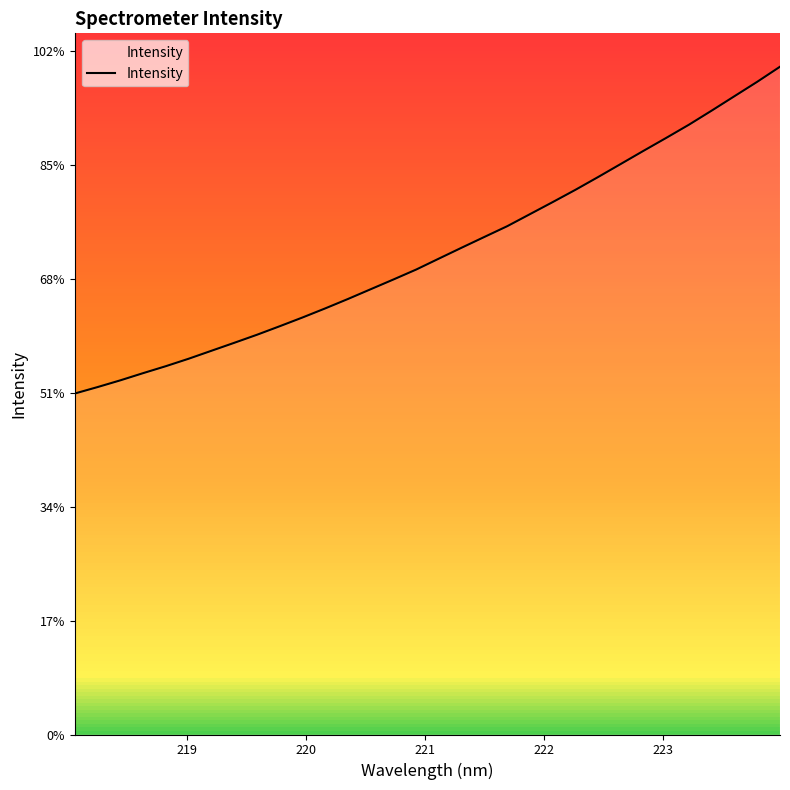

What is the sum of all values?

67733.4